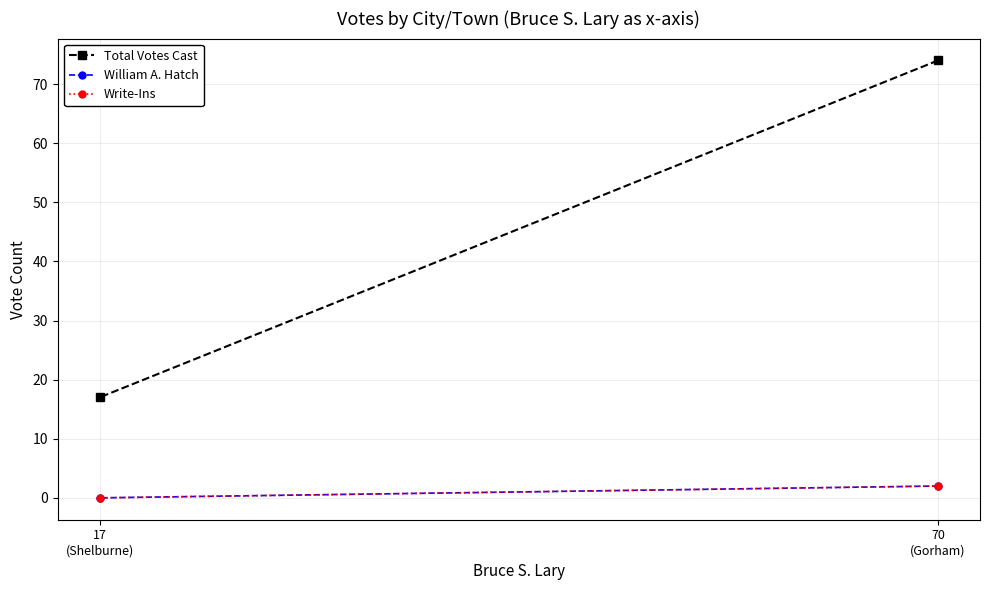

What is the label of the 2nd point from the left?

17
(Shelburne)